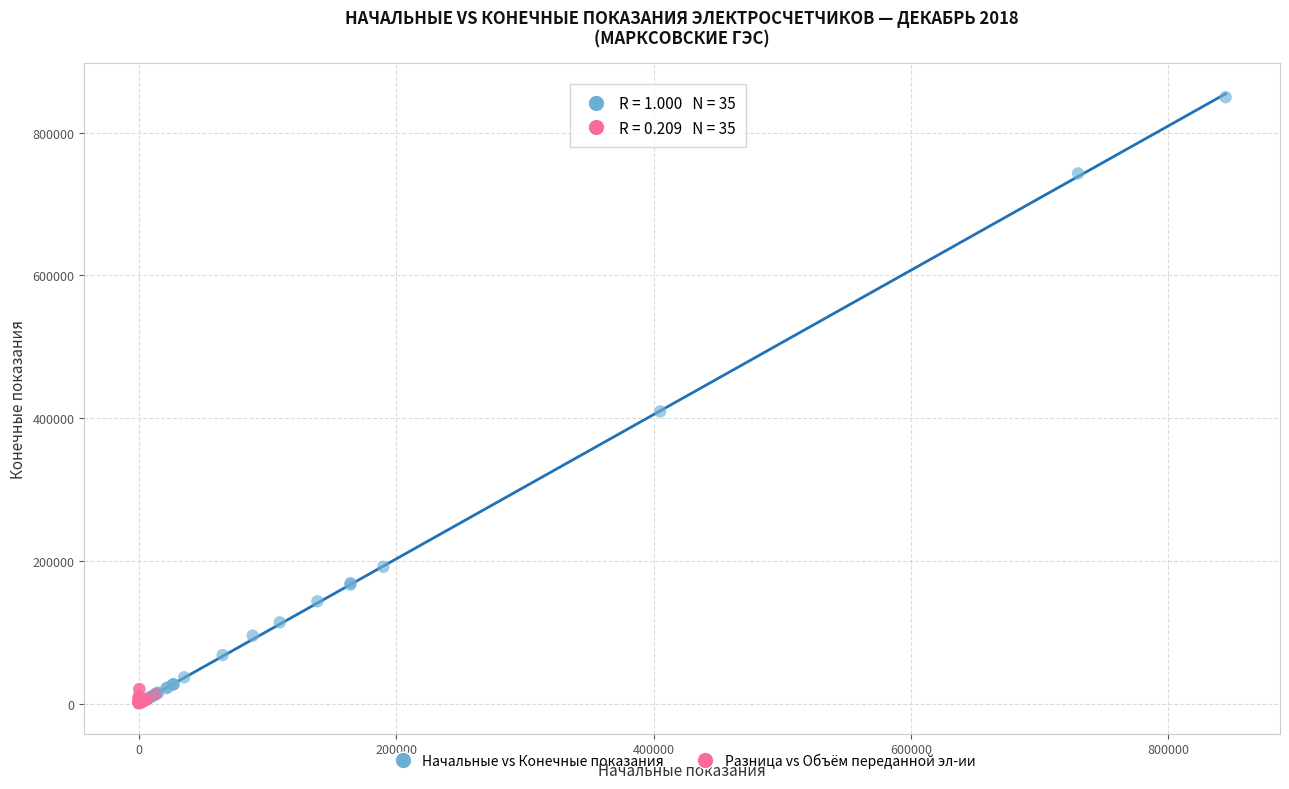

Which series has the widest spread of Y values?

Начальные vs Конечные показания